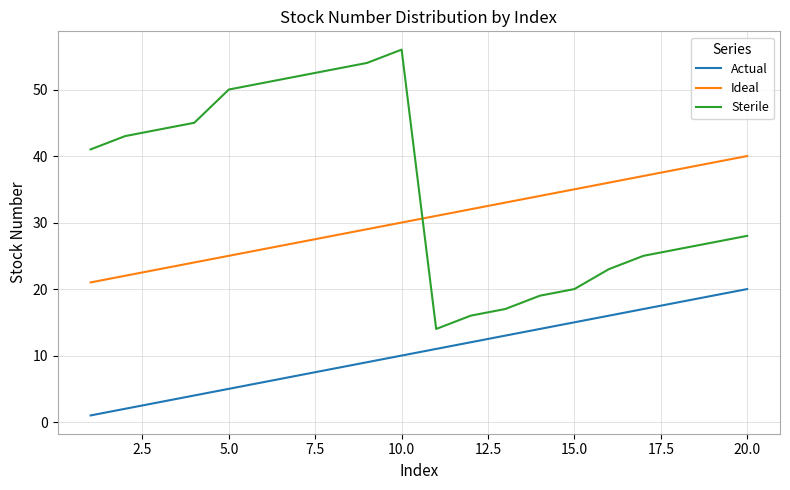

Which series has the widest spread of values?

Sterile